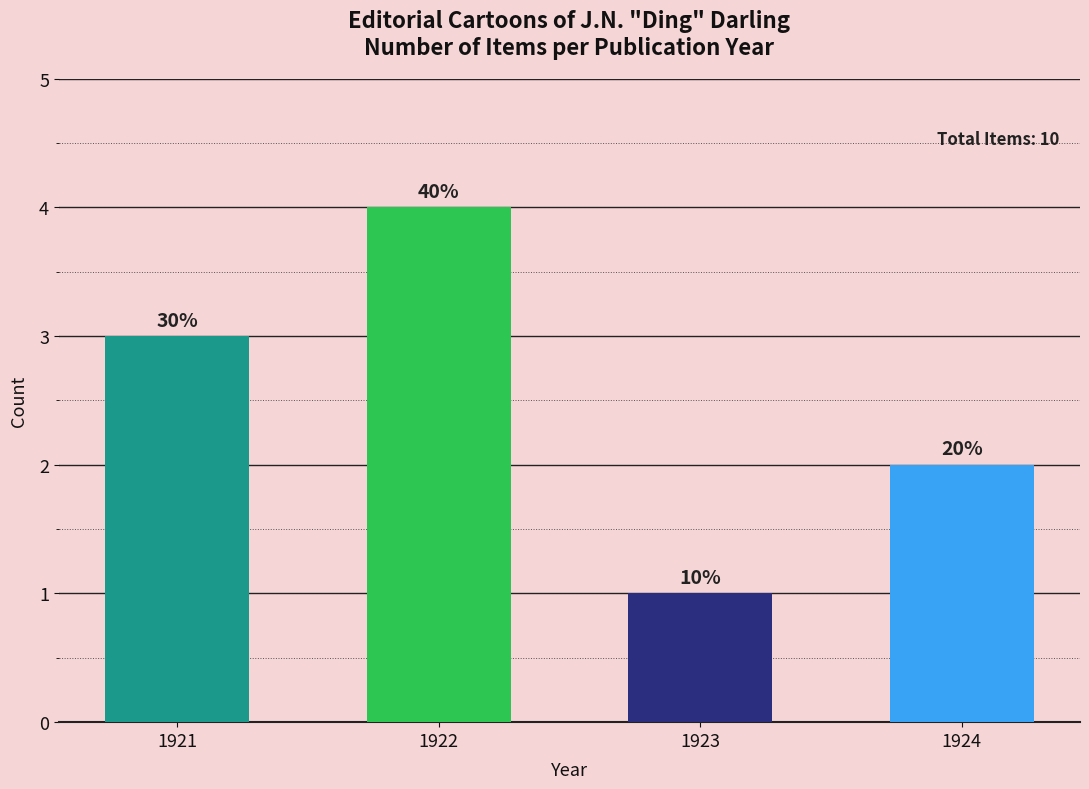

At which category does the chart reach its minimum across all series?

1923